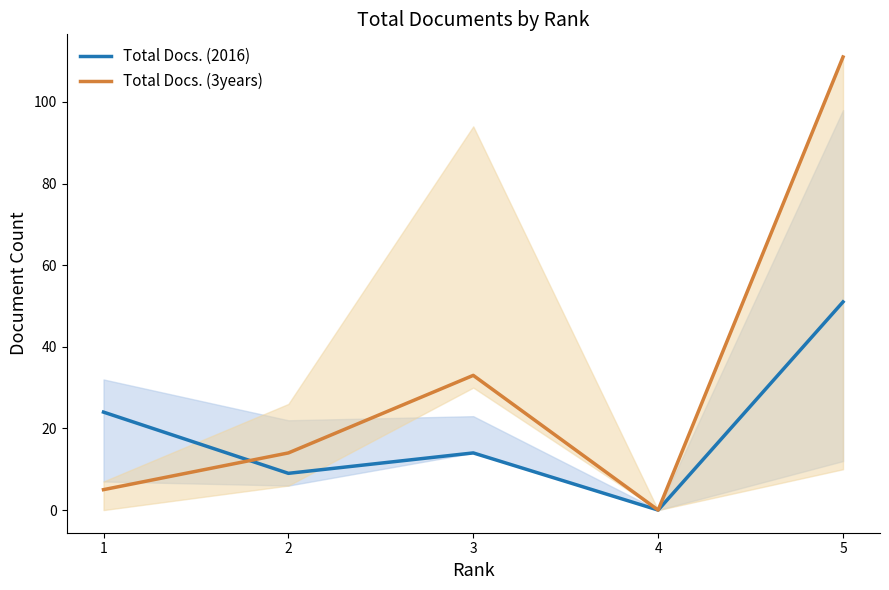

Which series has the largest total across all categories?

Total Docs. (3years)